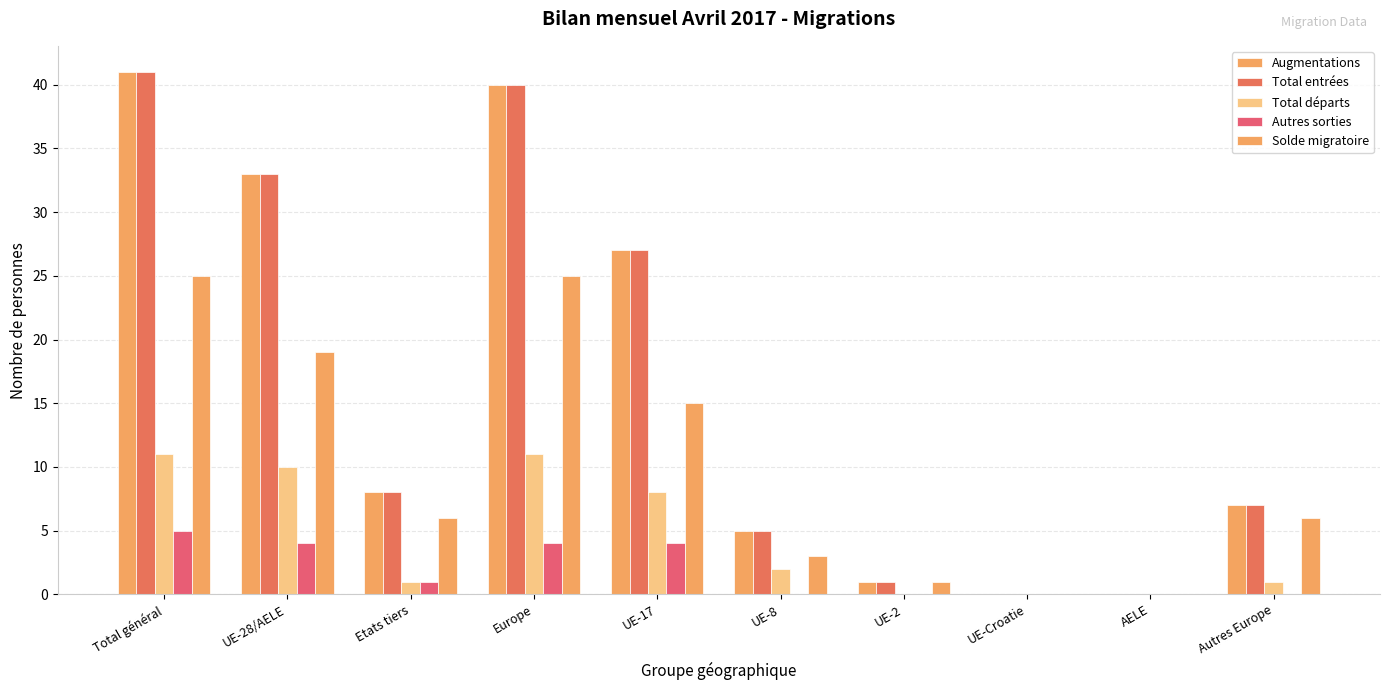

How many distinct data groups are displayed?

5